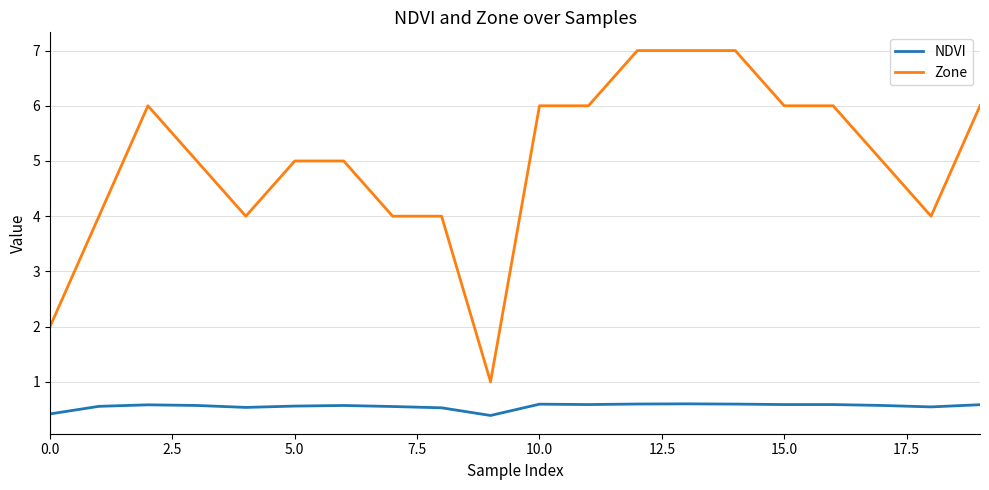

True or false: NDVI and Zone cross at least once.

False